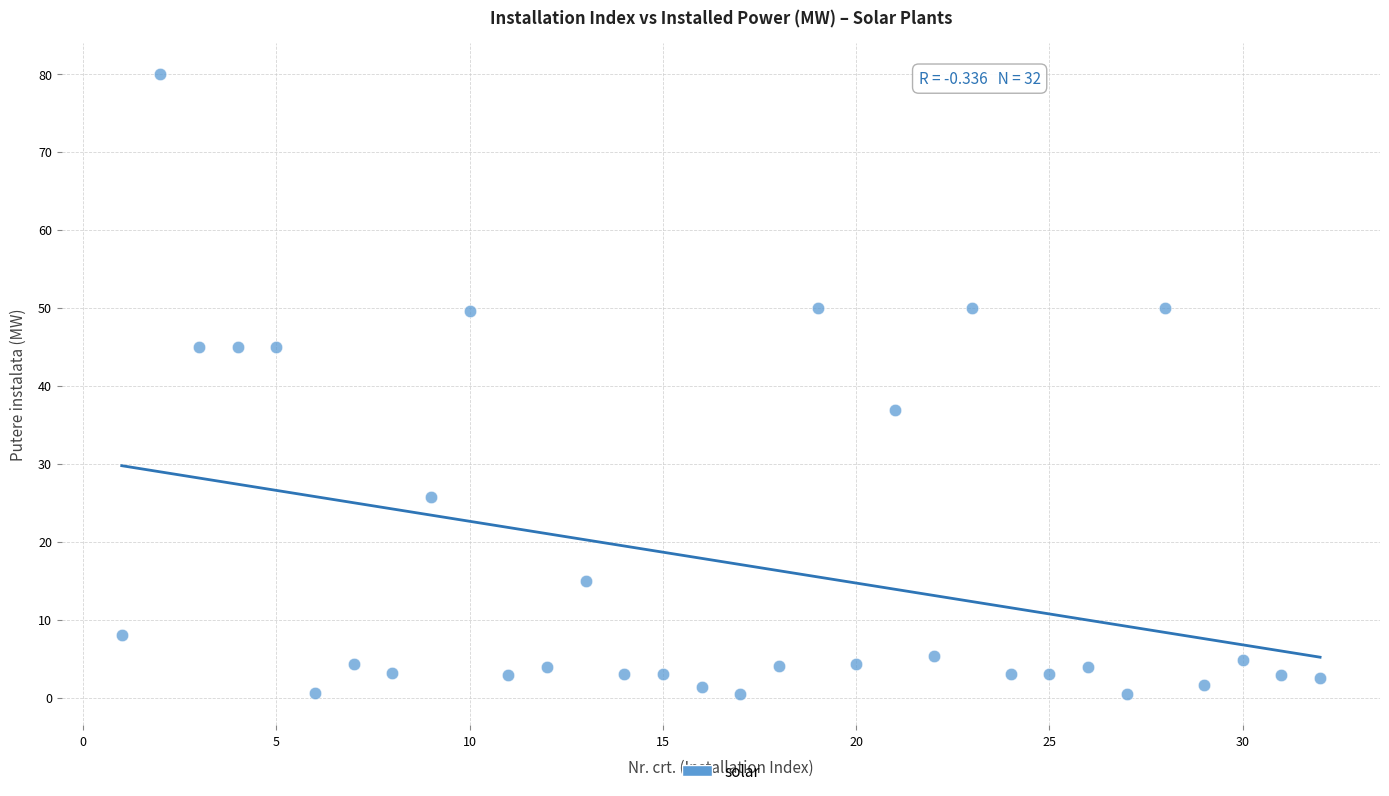

What is the range of X values (max minus min)?

31.0